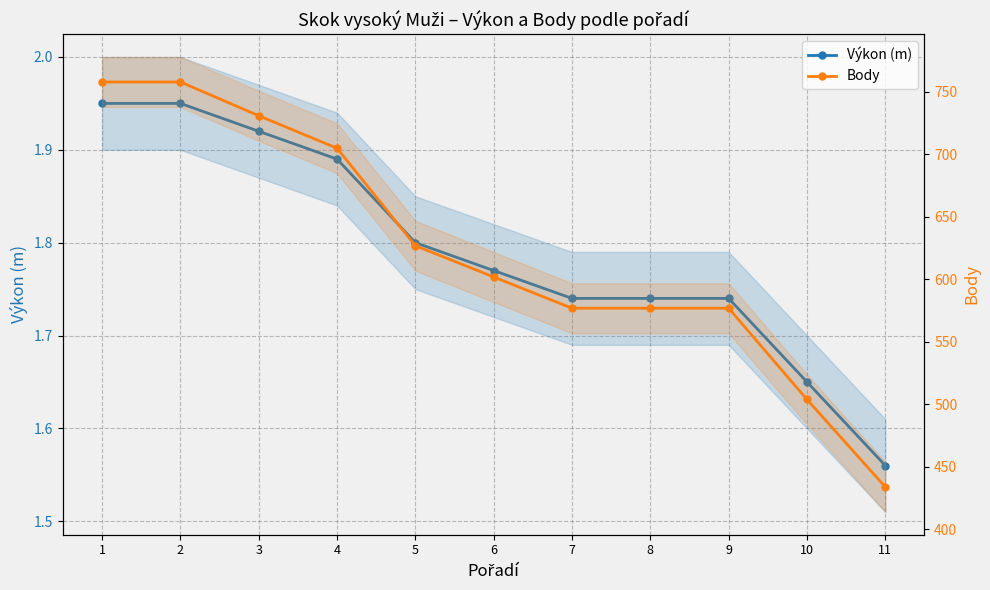

How many data points in Body are above 602?

5